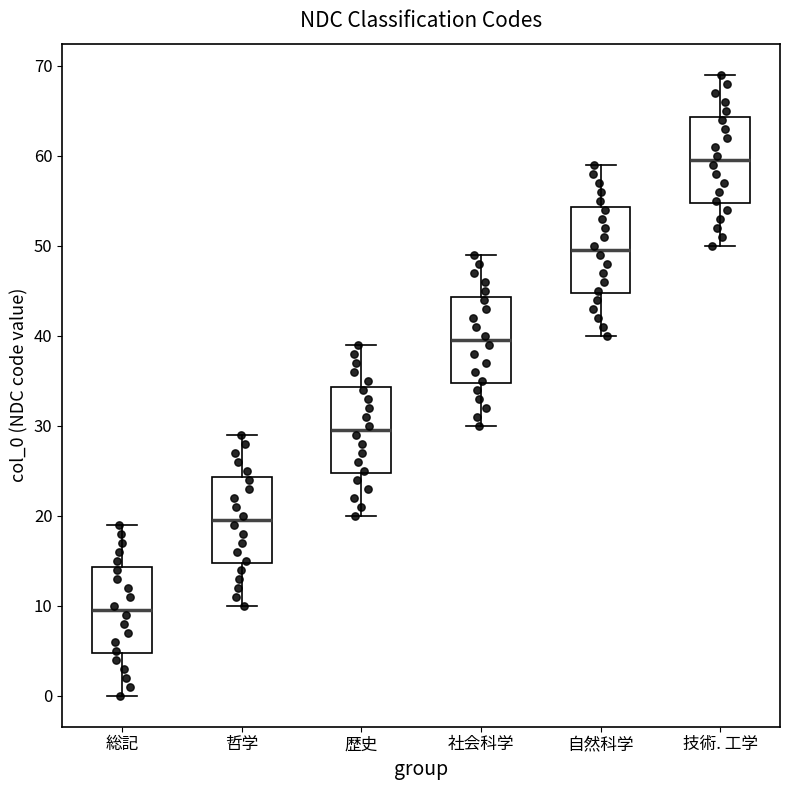

Reading left to right, transcribe this box plot: for each box, give where its median line is, the range the box spans, and where its two whiskers end, as read against the y-axis. The values are not printed on the chart, so give them approximately, as read against the axis.

総記: median 10, box 5 to 14, whiskers 0 to 19
哲学: median 20, box 15 to 24, whiskers 10 to 29
歴史: median 30, box 25 to 34, whiskers 20 to 39
社会科学: median 40, box 35 to 44, whiskers 30 to 49
自然科学: median 50, box 45 to 54, whiskers 40 to 59
技術. 工学: median 60, box 55 to 64, whiskers 50 to 69